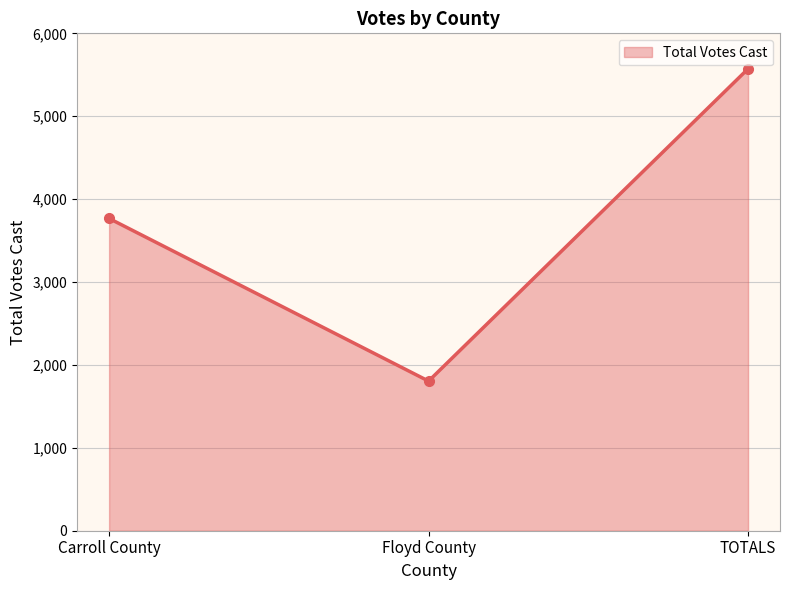

Is it true that the value at Carroll County is 3767?

True